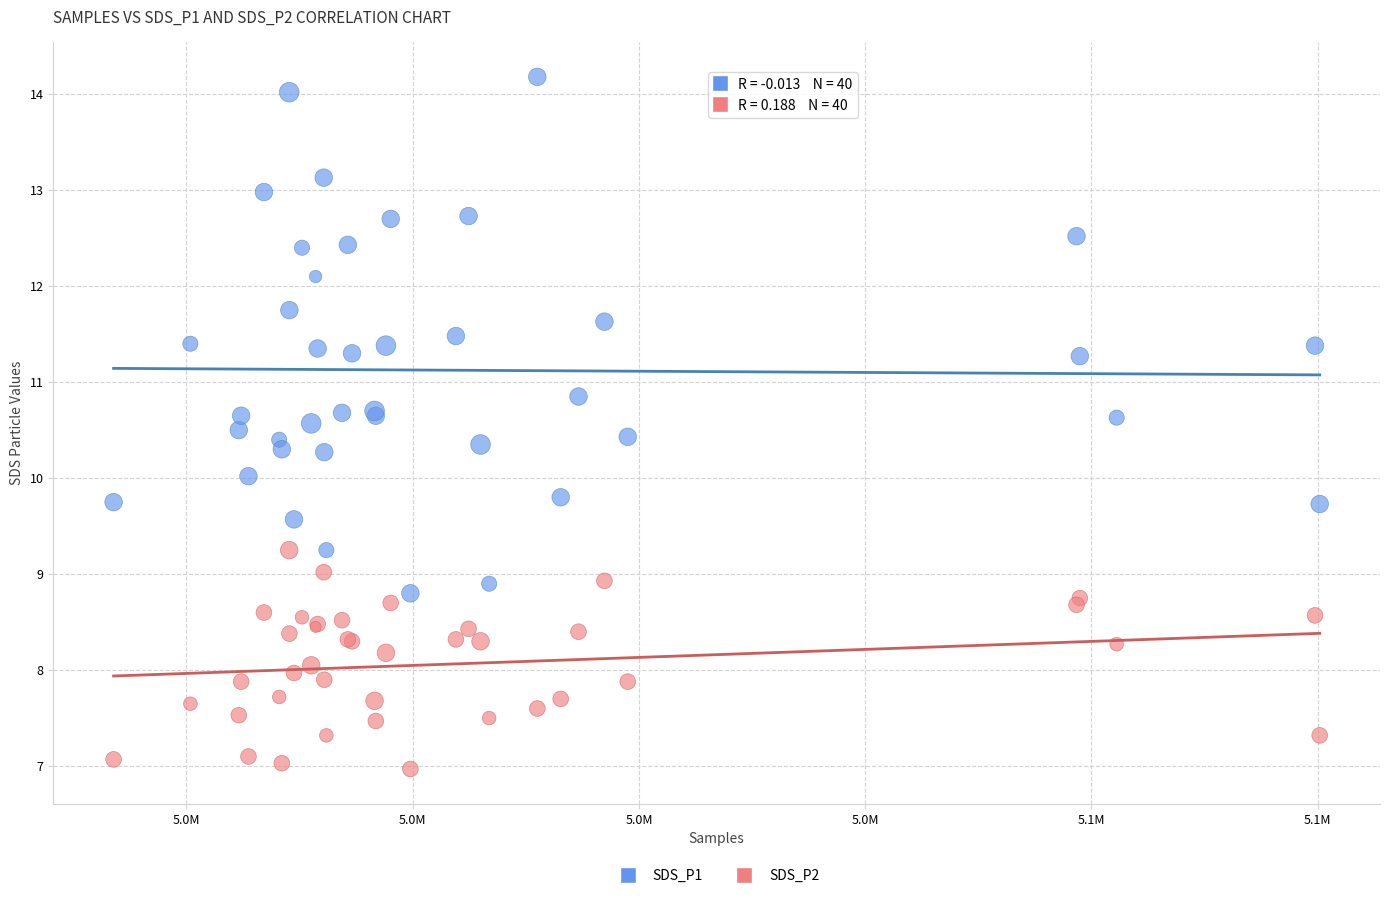

Which series reaches the maximum Y coordinate?

SDS_P1